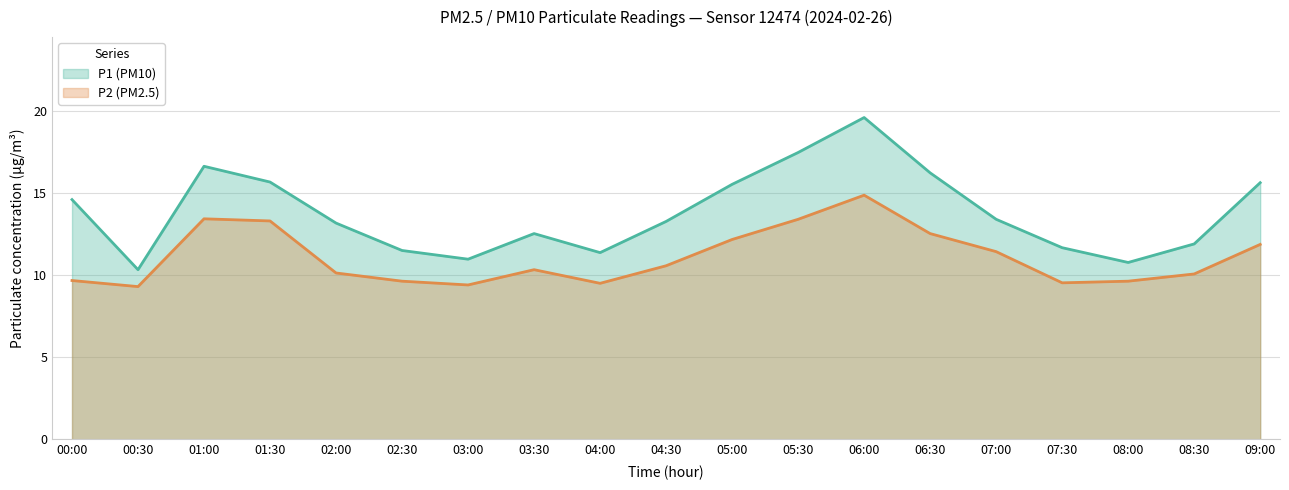

Is it true that P1 equals 13.4 at 07:00?

True